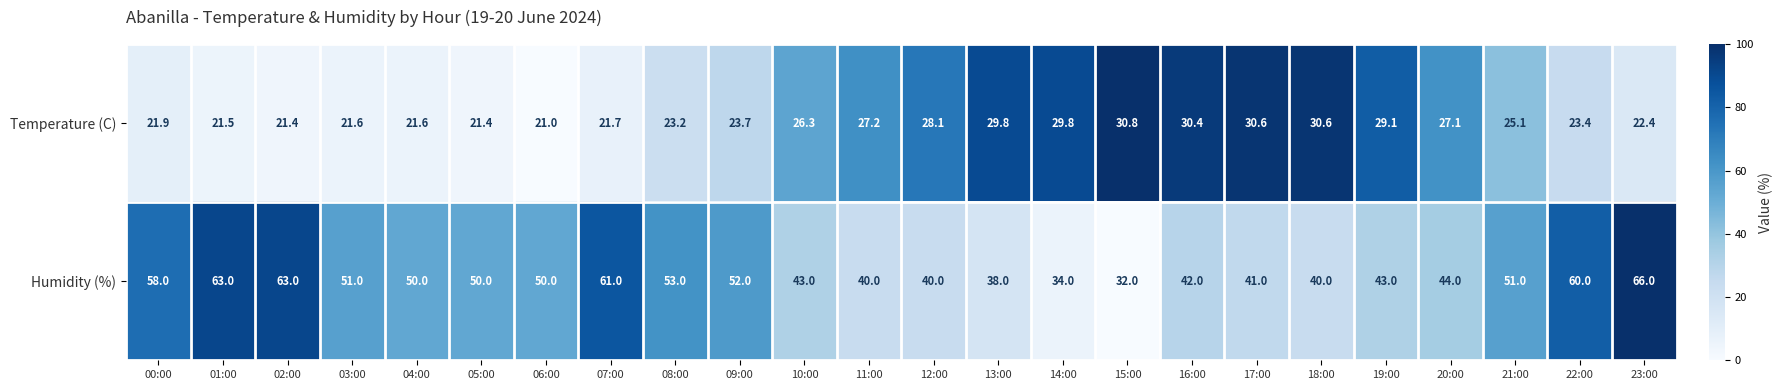

Which series has the largest total across all categories?

Humidity (%)